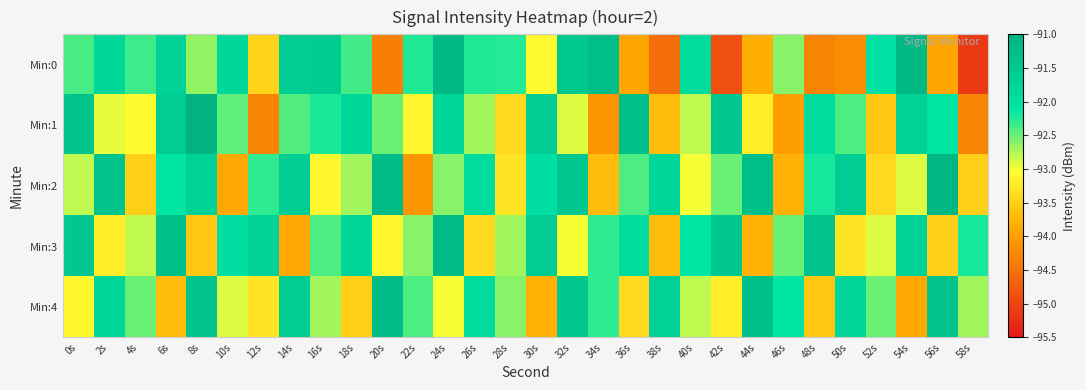

What is the smallest value displayed?

-95.1